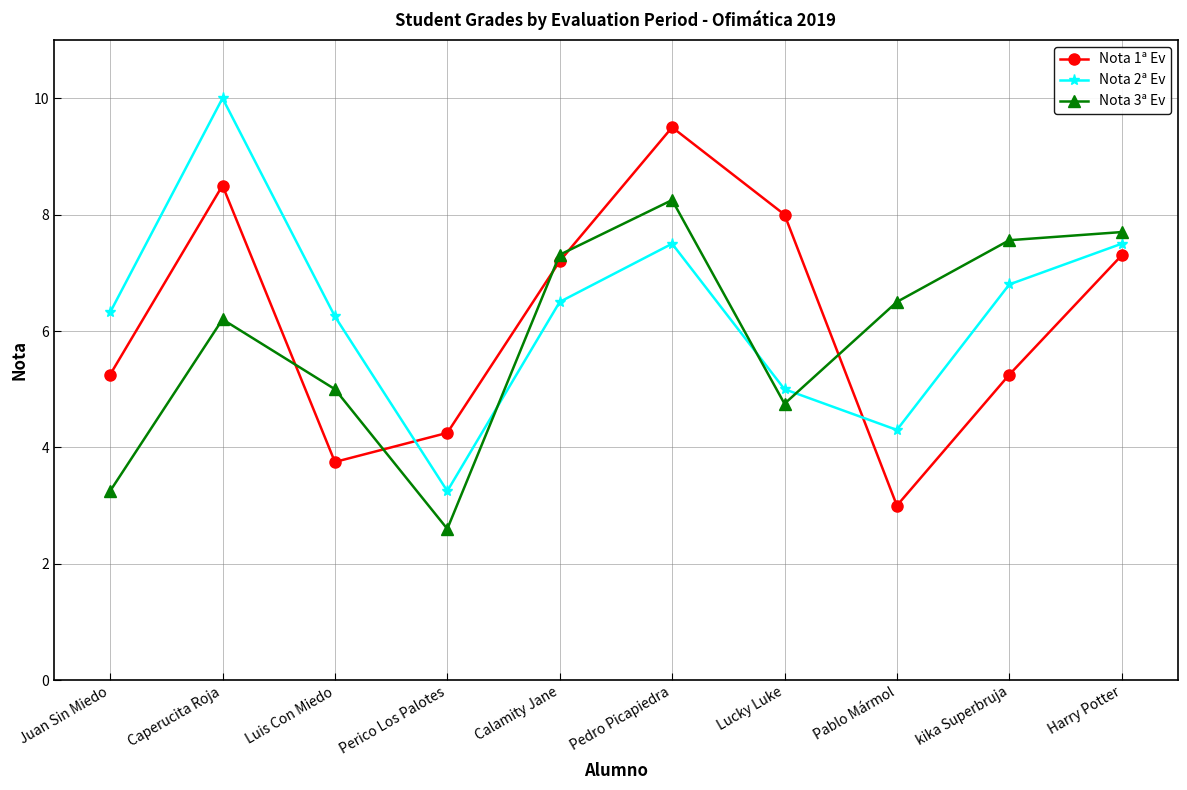

Which series has the largest total across all categories?

Nota 2ª Ev